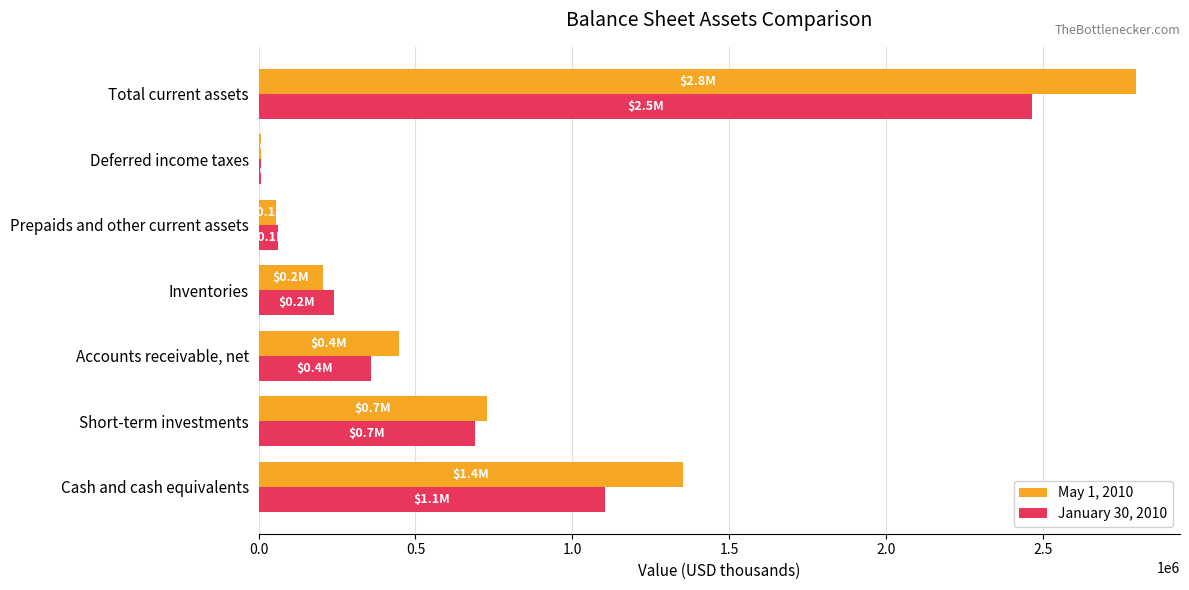

Between Inventories and Total current assets, which series saw the biggest shift?

May 1, 2010